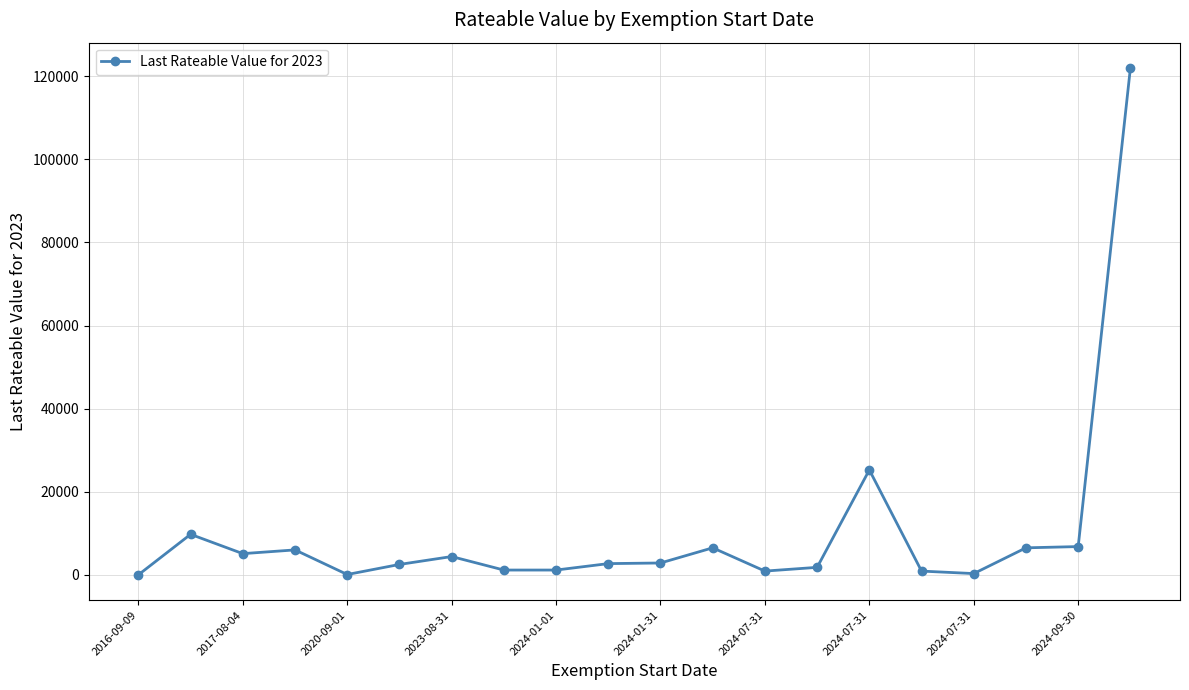

What is the maximum value shown in the chart?

122000